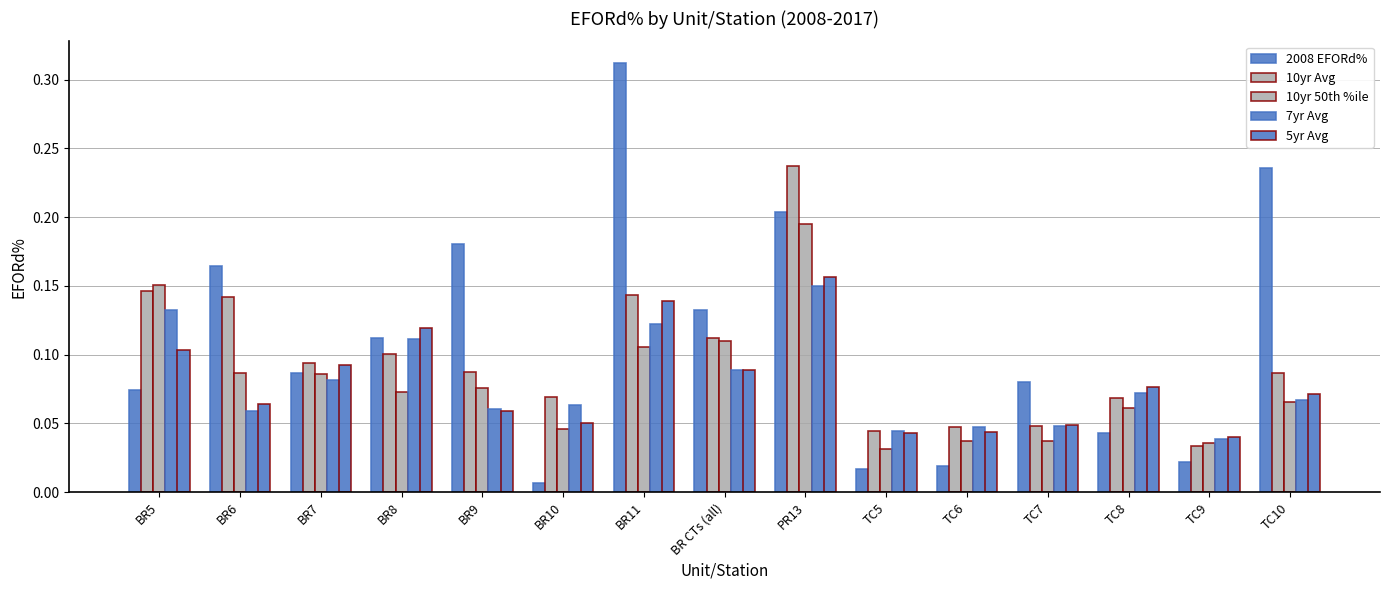

What is the highest value of the 7yr Avg series?

0.1